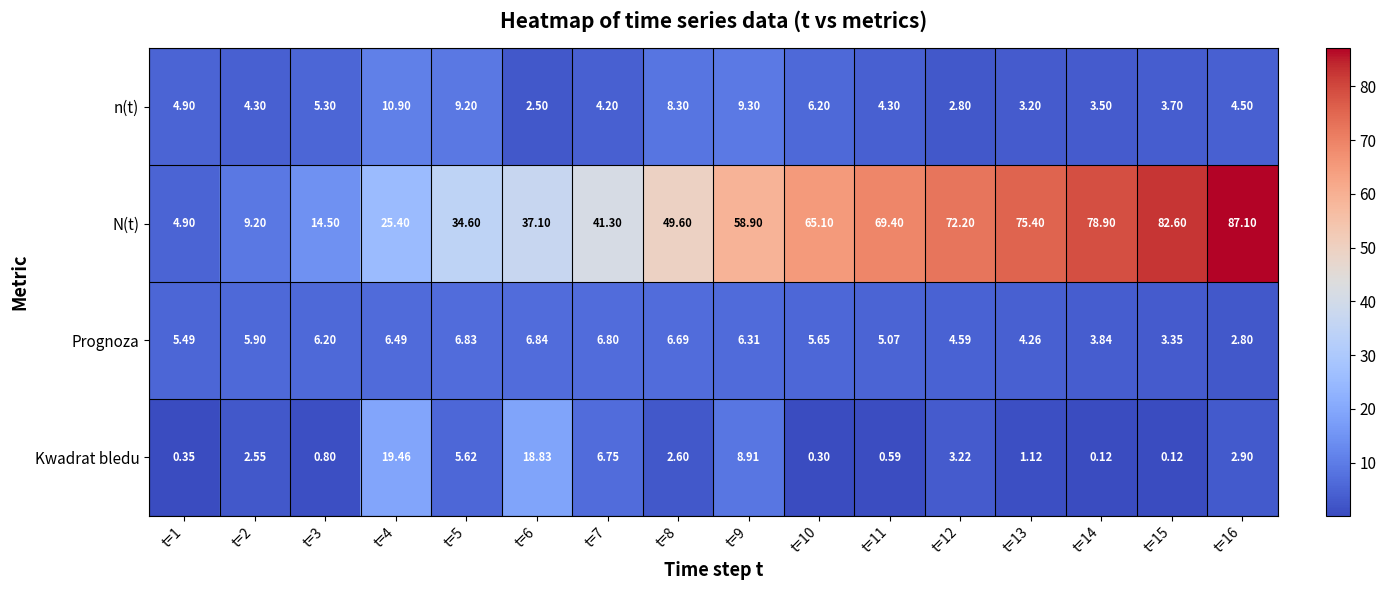

Between t=2 and t=3, which series saw the biggest shift?

N(t)